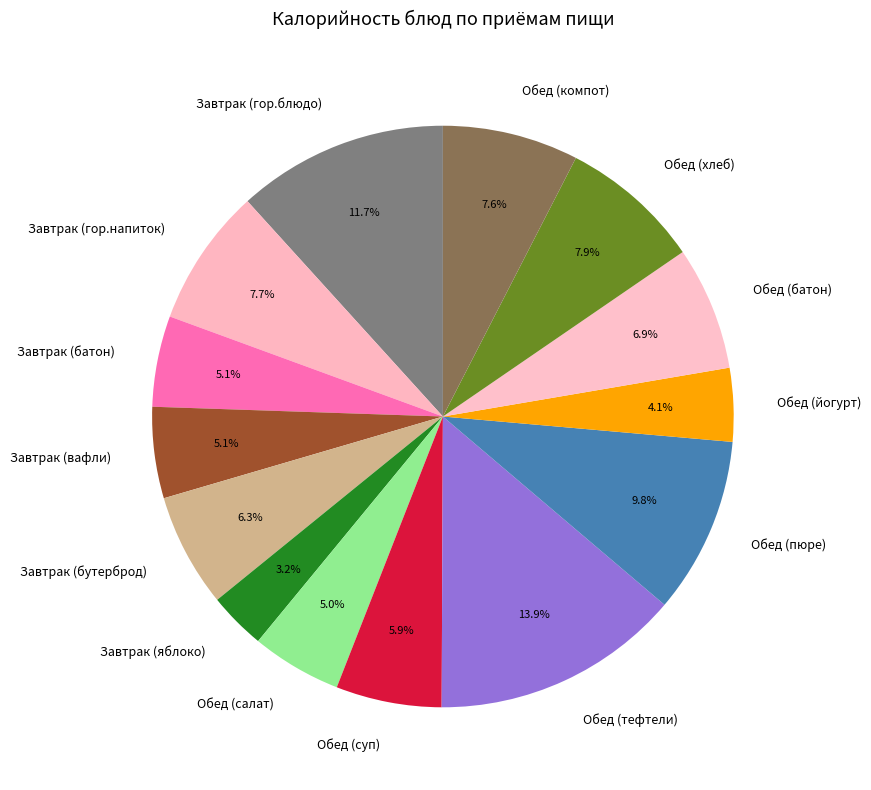

Approximately how many times larger is the value at Обед (пюре) compared to Завтрак (батон)?

1.9